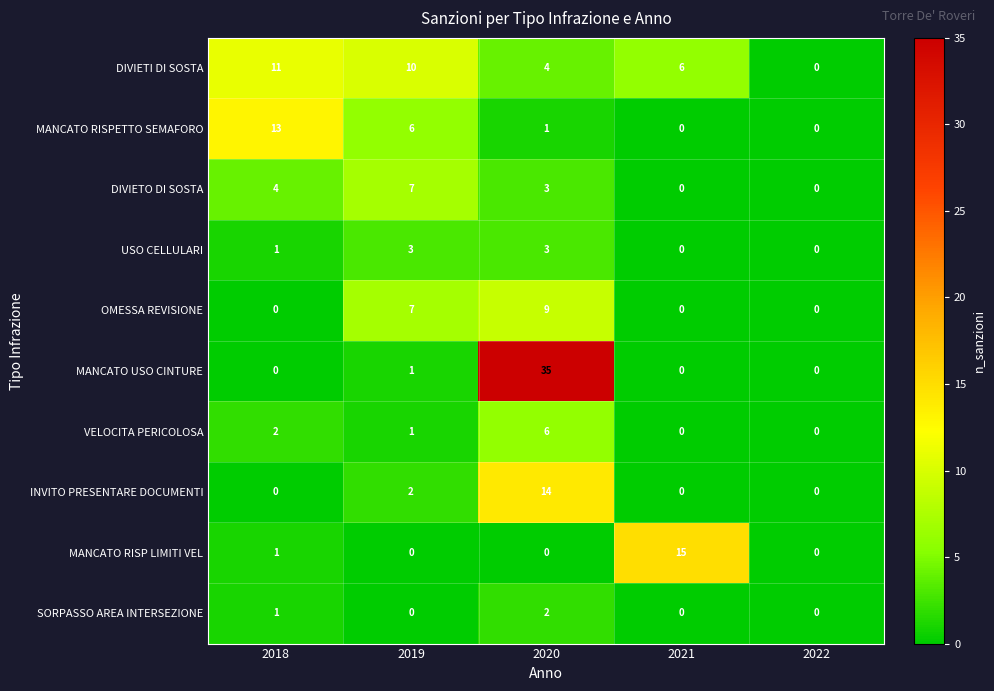

Which category has the highest value across all series?

2020